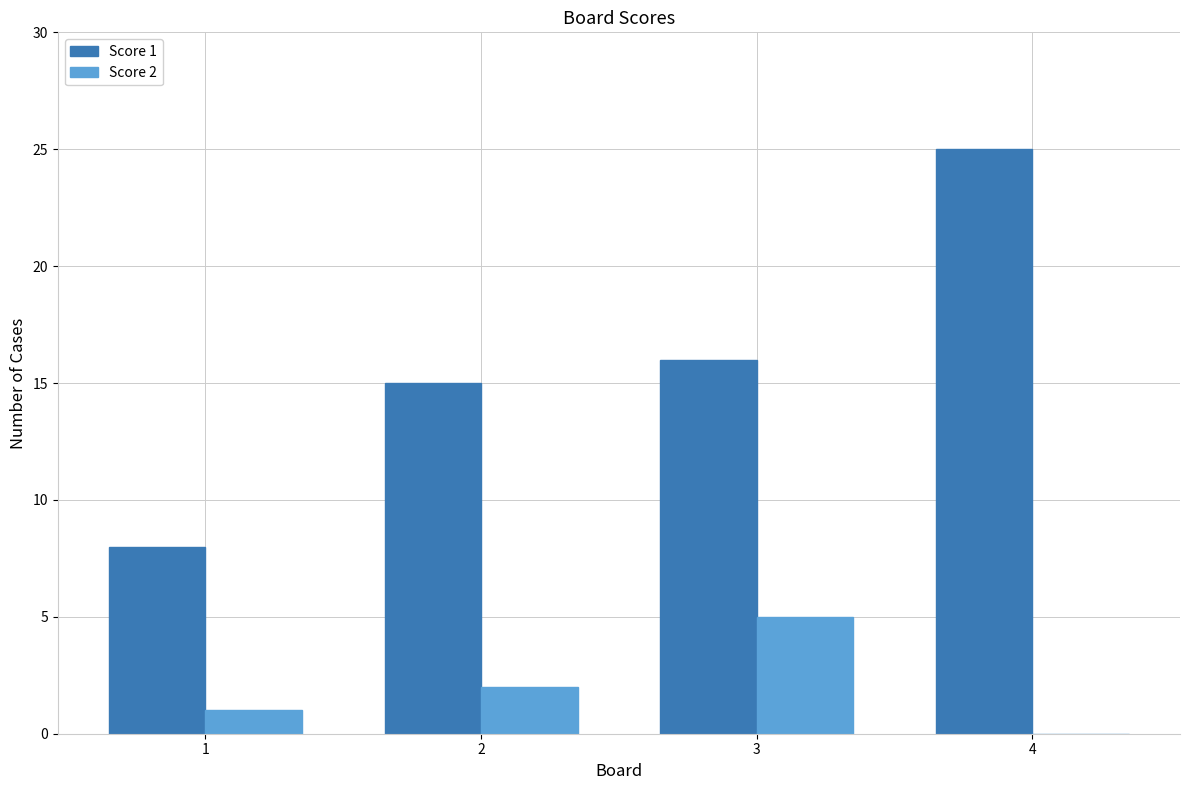

Reading left to right, list all the values displayed in this chart.

Score 1: 8	15	16	25
Score 2: 1	2	5	0